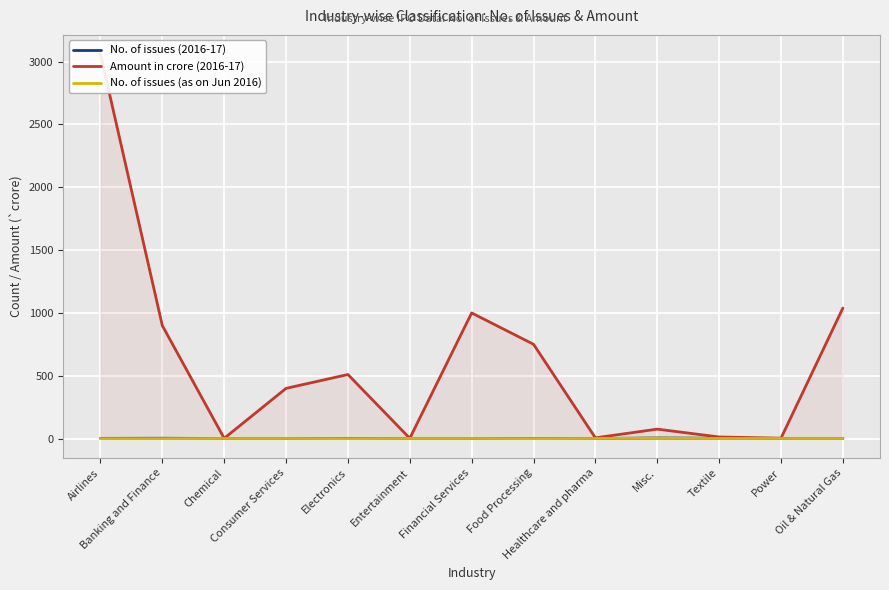

Read the No. of issues (as on Jun 2016) value at Financial Services.

1